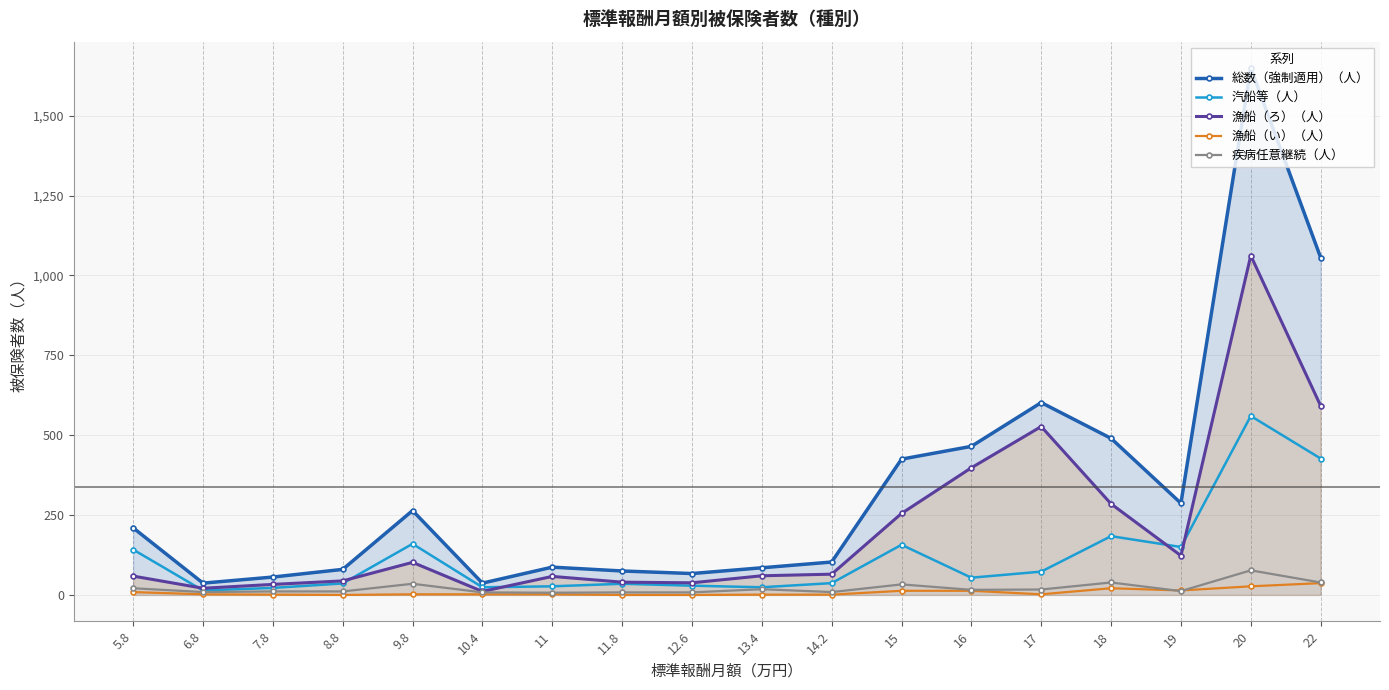

At which category does 総数（強制適用）（人） reach its first local peak?

9.8